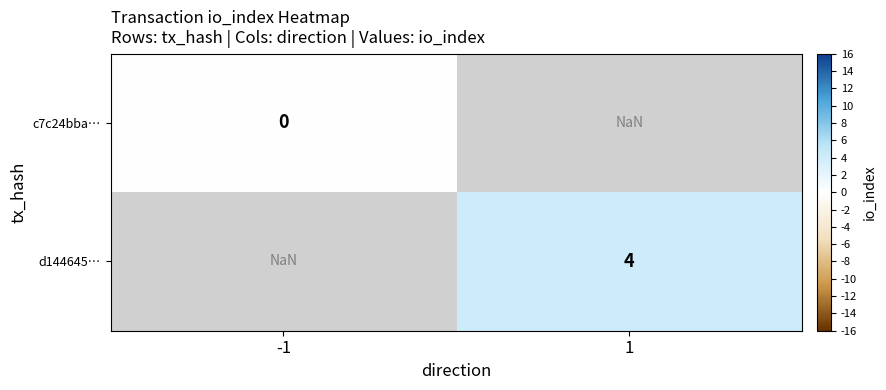

Which category has the lowest value across all series?

-1